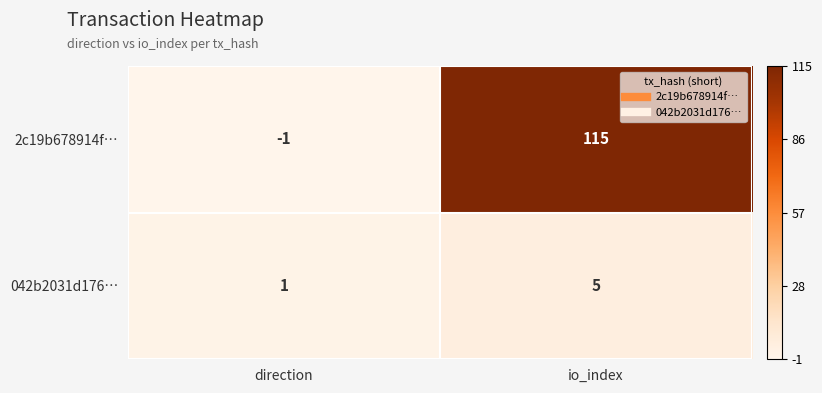

What is the total value across all series at io_index?

120